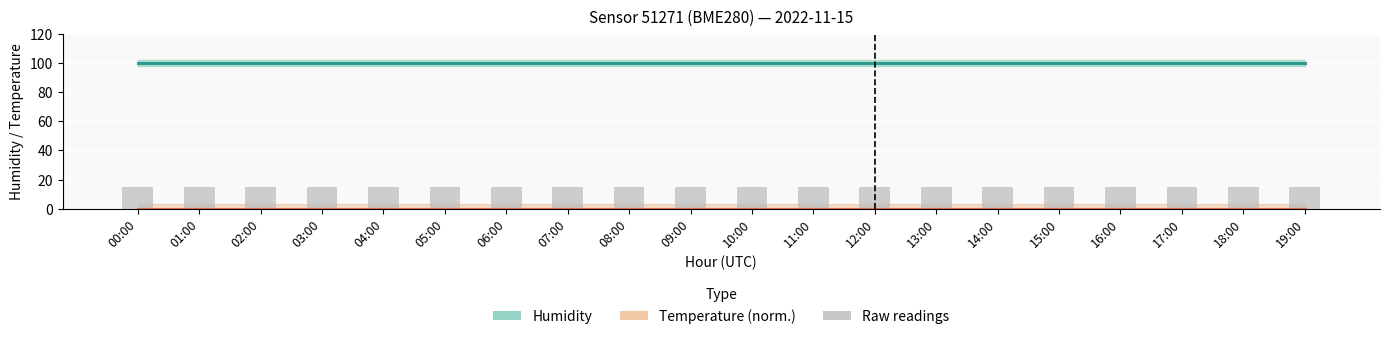

Rank the categories by Temperature (norm.) value from highest to lowest.

00:00, 01:00, 02:00, 03:00, 04:00, 05:00, 06:00, 07:00, 08:00, 09:00, 10:00, 11:00, 12:00, 13:00, 14:00, 15:00, 16:00, 17:00, 18:00, 19:00